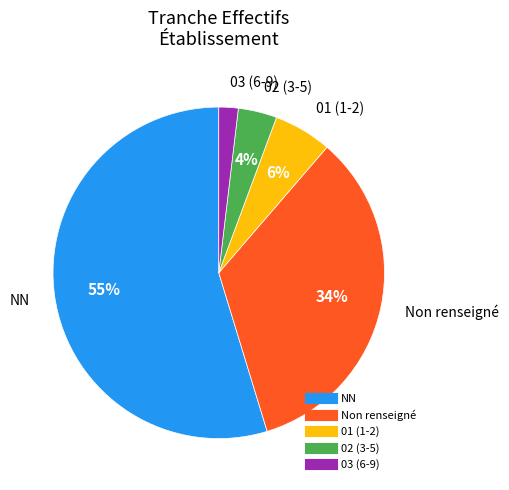

To the nearest percent, what is the average slice percentage?

20%